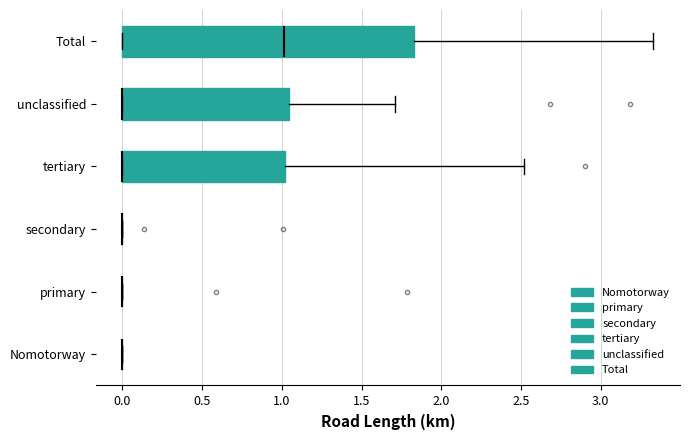

Reading bottom to top, read every box against the x-axis: the position of its median line, the range the box covers, and the ends of its whiskers. The values are not printed on the chart, so give them approximately, as read against the axis.

Nomotorway: box collapsed to a line at 0.00, whiskers 0.00 to 0.00
primary: box collapsed to a line at 0.00, whiskers 0.00 to 0.00
secondary: box collapsed to a line at 0.00, whiskers 0.00 to 0.00
tertiary: median 0.00 (drawn on the box's left edge), box 0.00 to 1.00, whiskers 0.00 to 2.50
unclassified: median 0.00 (drawn on the box's left edge), box 0.00 to 1.05, whiskers 0.00 to 1.70
Total: median 1.00, box 0.00 to 1.85, whiskers 0.00 to 3.35